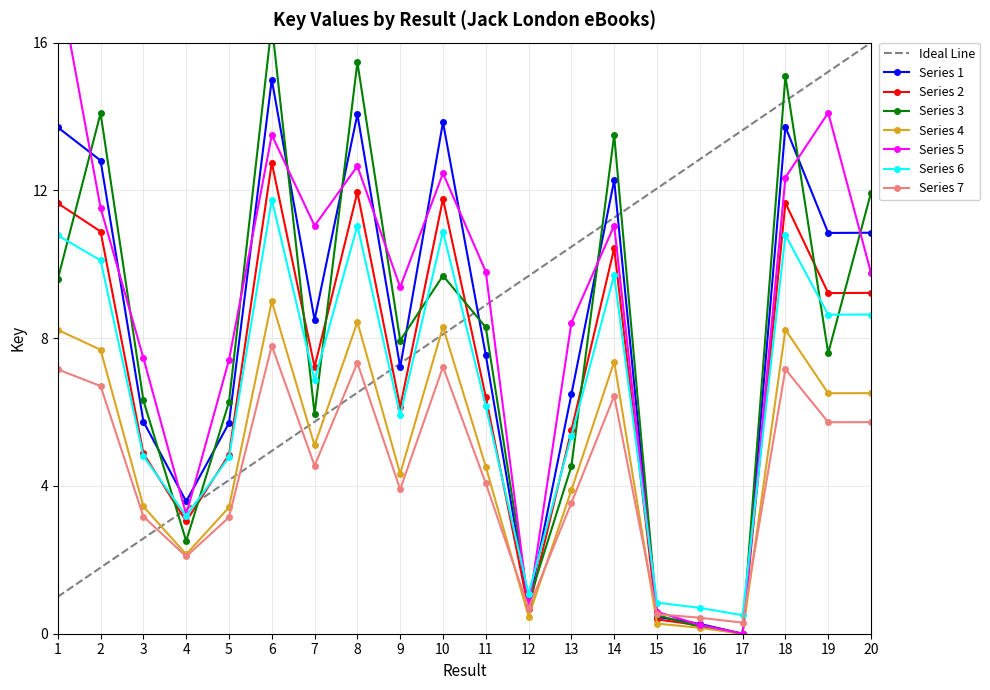

Does the chart display data point markers on the line(s)?

Yes